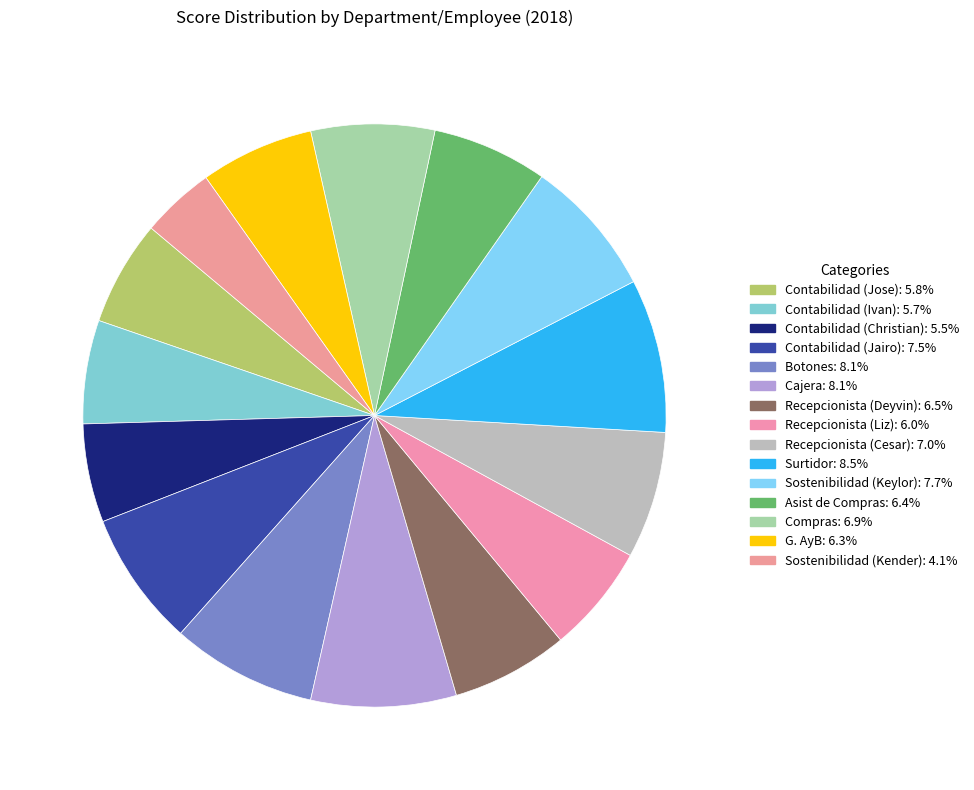

How many slices are in this pie chart?

15